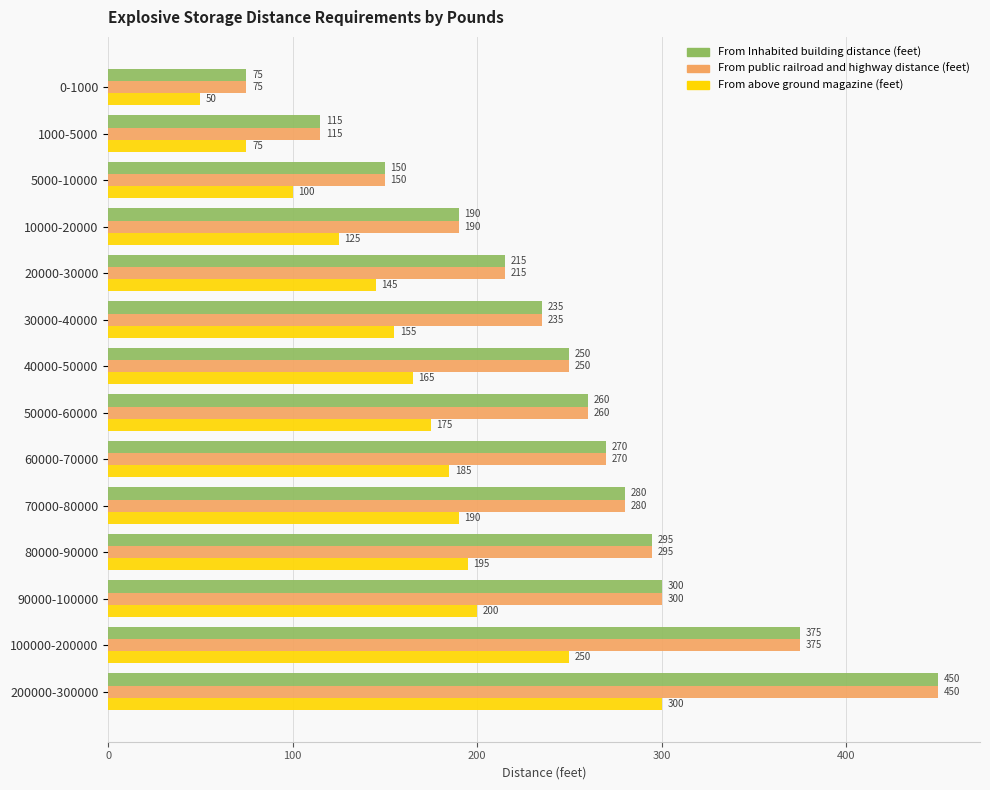

What is the spread (max minus min) of values at 0-1000?

25